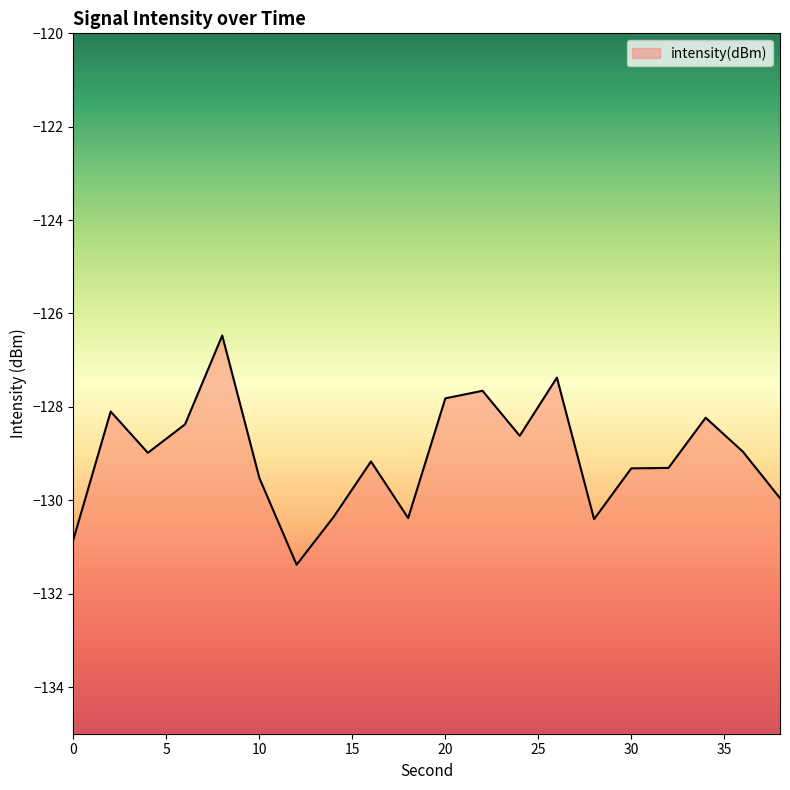

What is the sum of the values at 8 and 26?

-253.8